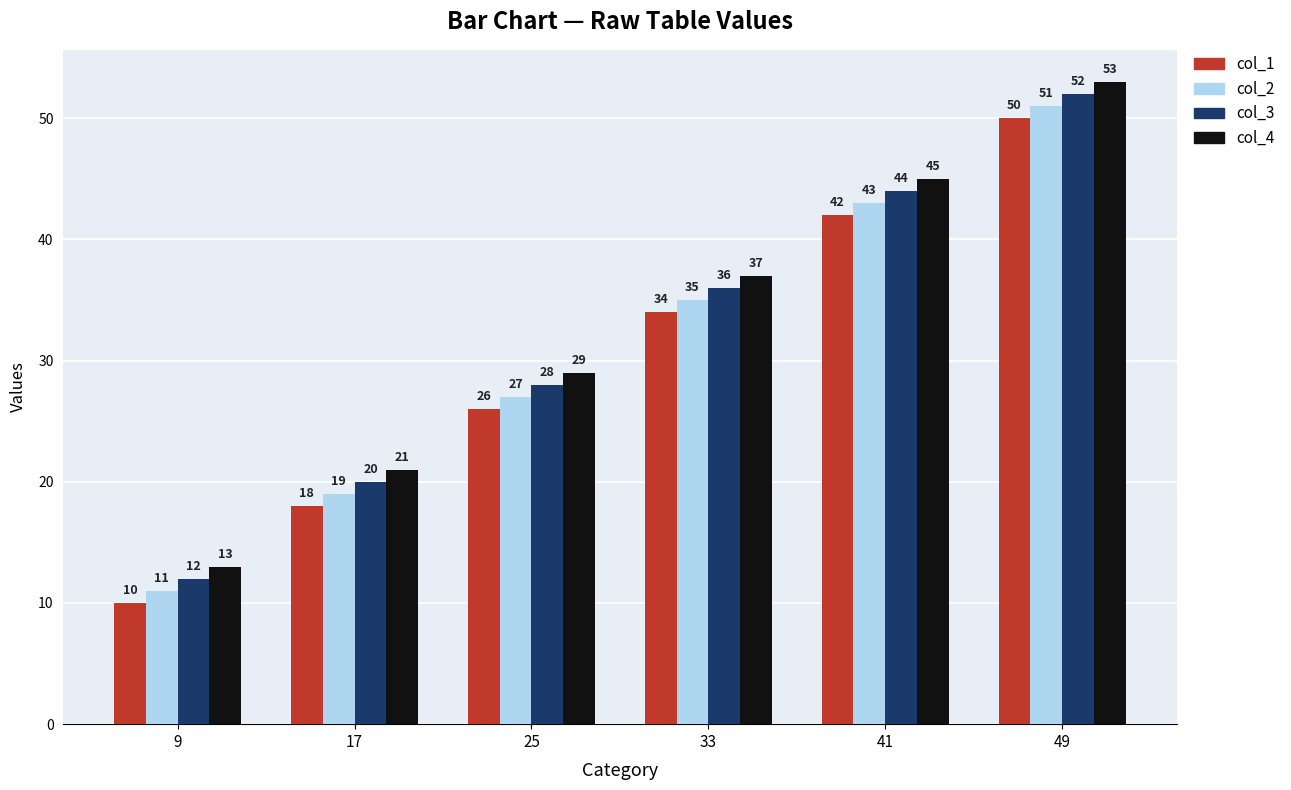

At how many categories does at least one series exceed 26?

4